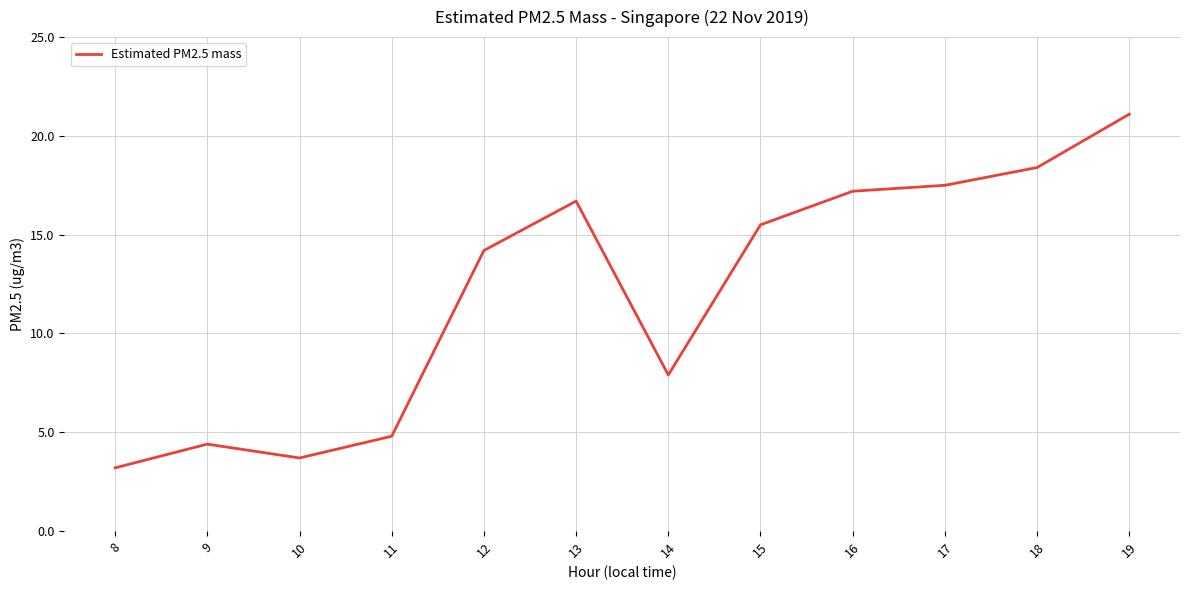

What is the maximum value shown in the chart?

21.1